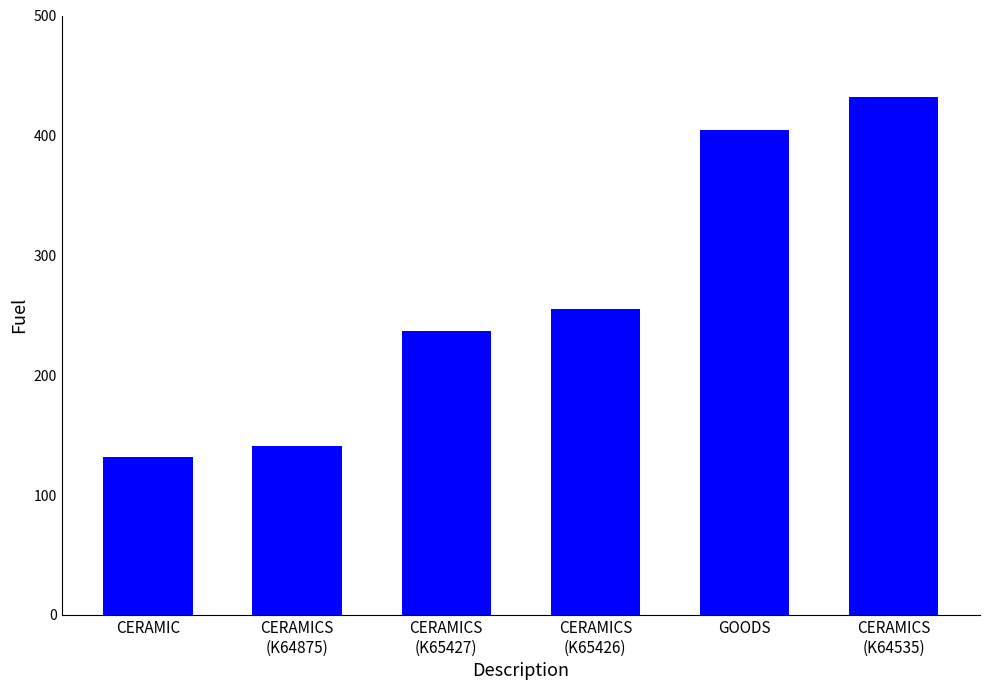

Which has a higher value, CERAMICS
(K64875) or CERAMICS
(K65426)?

CERAMICS
(K65426)